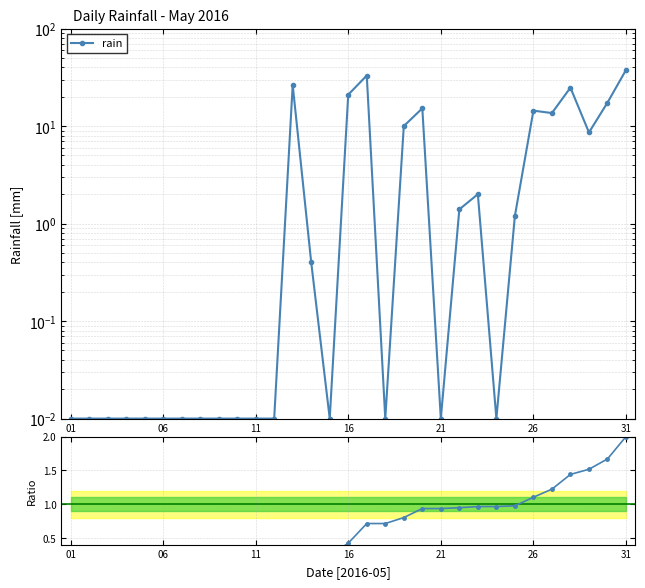

At how many categories does at least one series exceed 36?

1